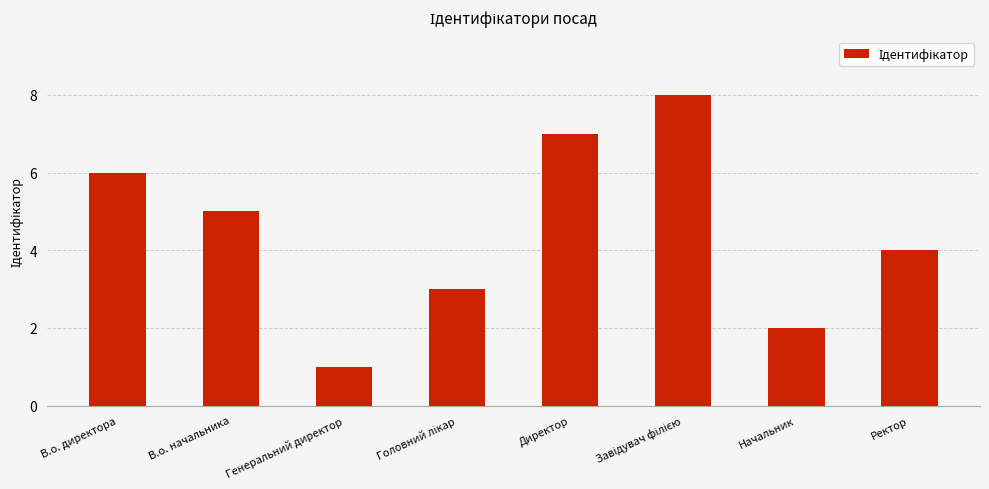

Reading left to right, what are all the values shown in this chart?

6	5	1	3	7	8	2	4